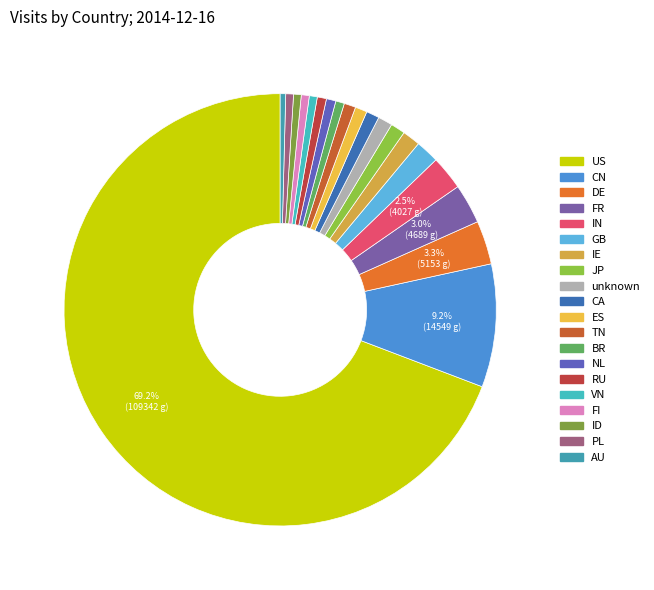

Is there any slice that represents more than half of the pie?

Yes